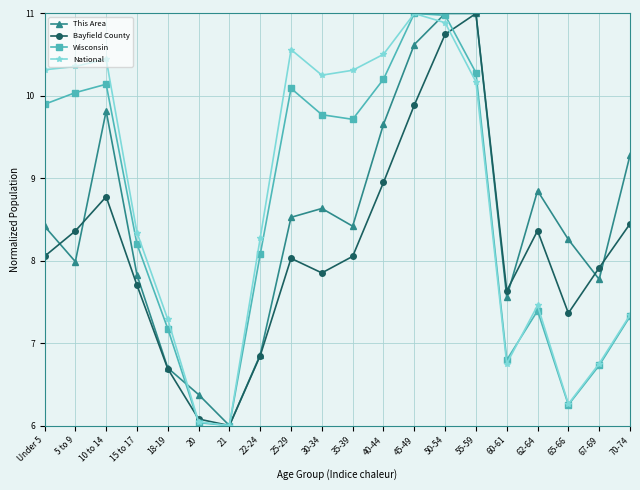

List the series in order of their overall mean, lowest first.

Bayfield County, This Area, Wisconsin, National